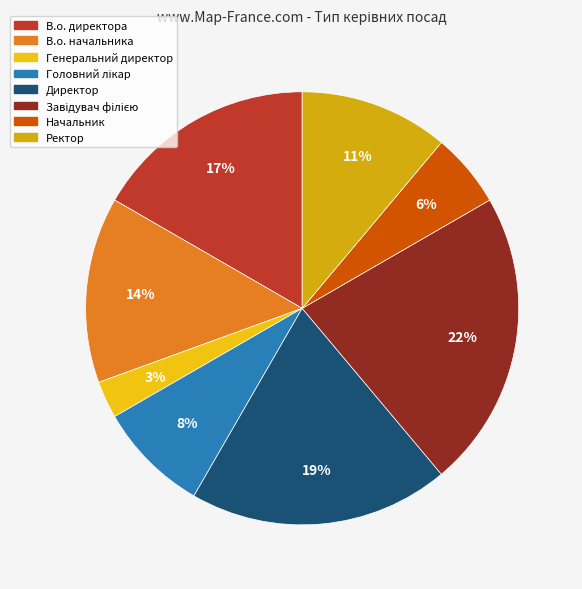

How many segments does this pie chart have?

8